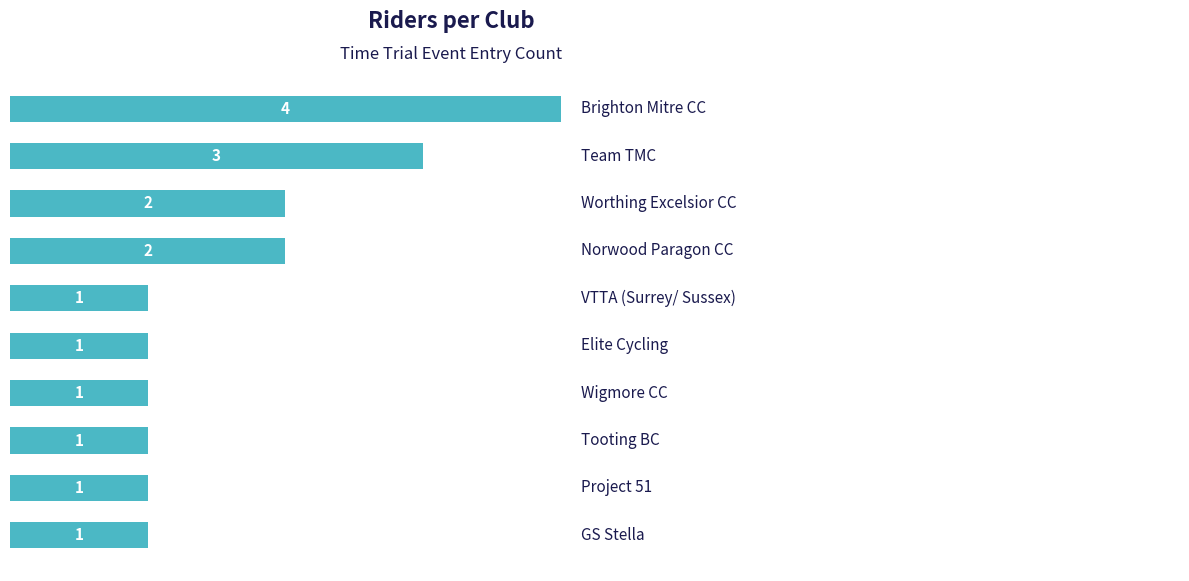

How many values are between 1 and 2?

8